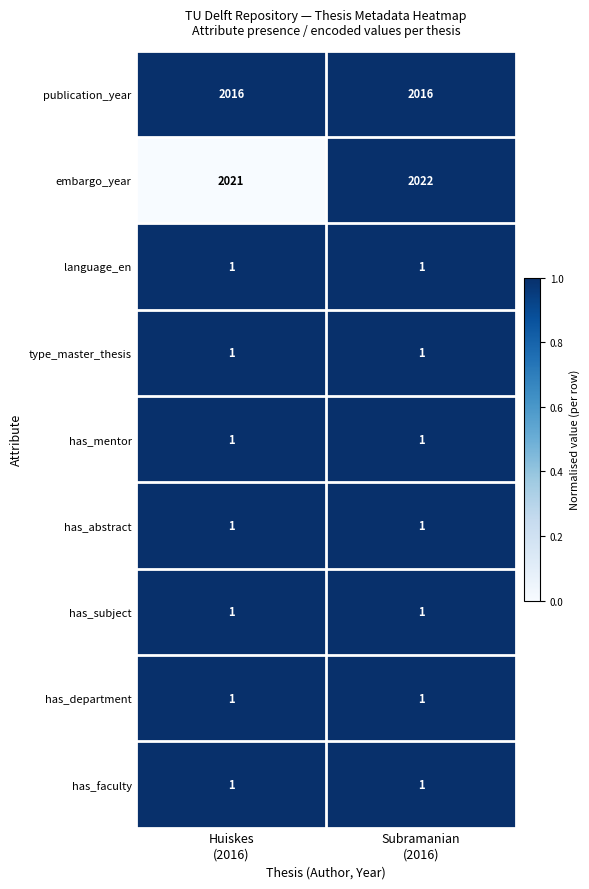

Which series has the widest spread of values?

embargo_year